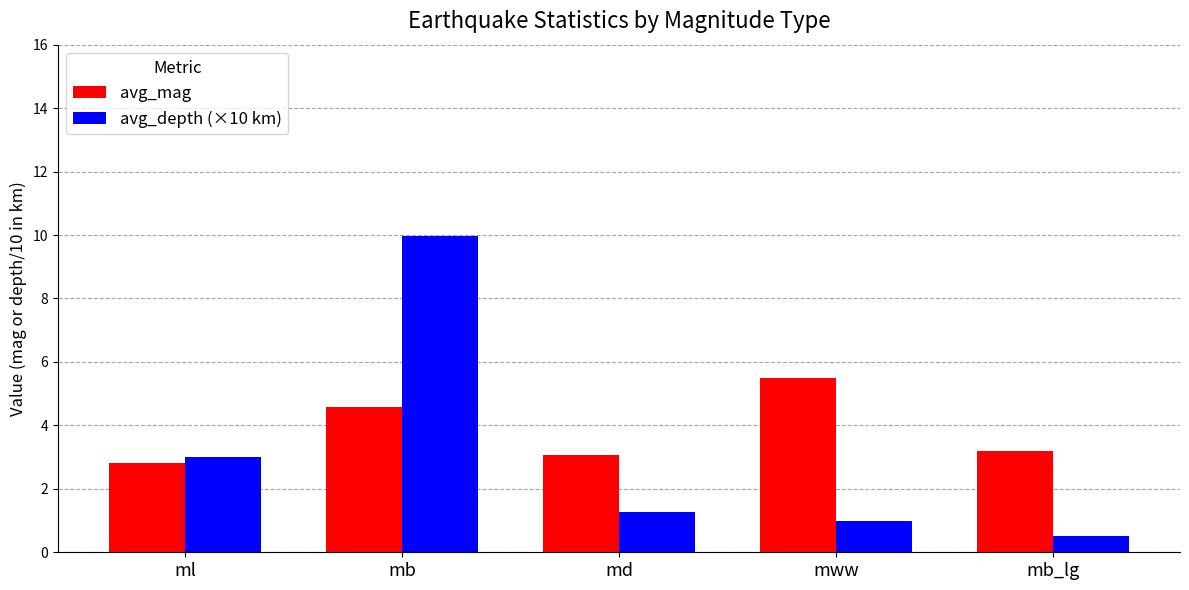

Which series has the widest spread of values?

avg_depth (×10 km)